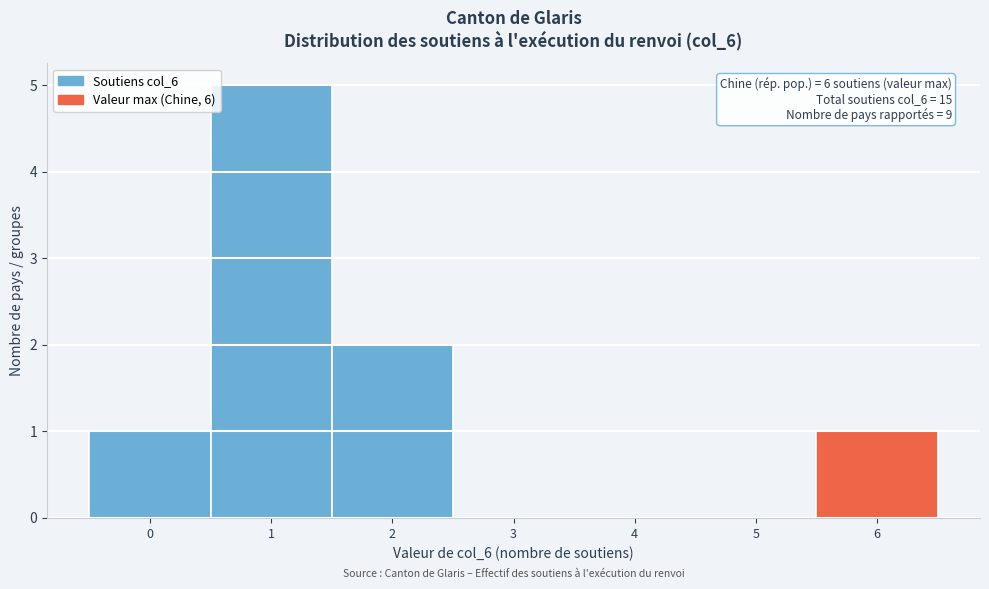

Over which range of the x-axis is the bar tallest?

0.5 to 1.5